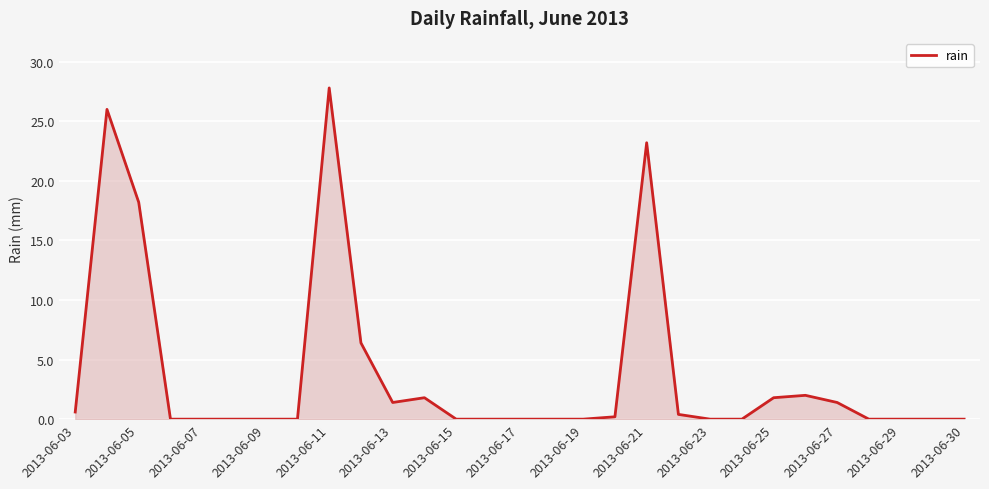

What is the greatest value displayed?

27.8